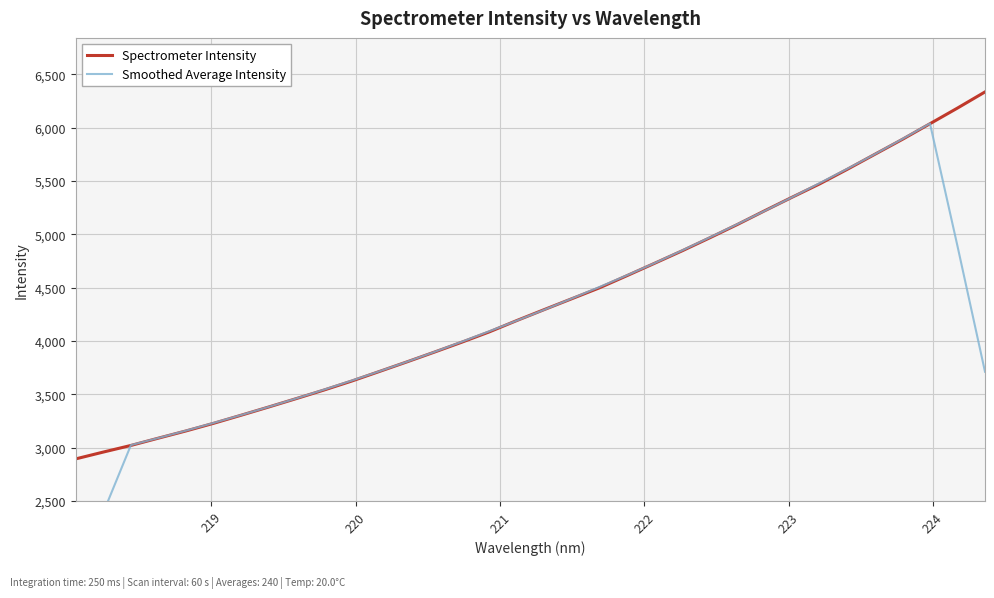

What is the maximum value for Spectrometer Intensity?

6336.0